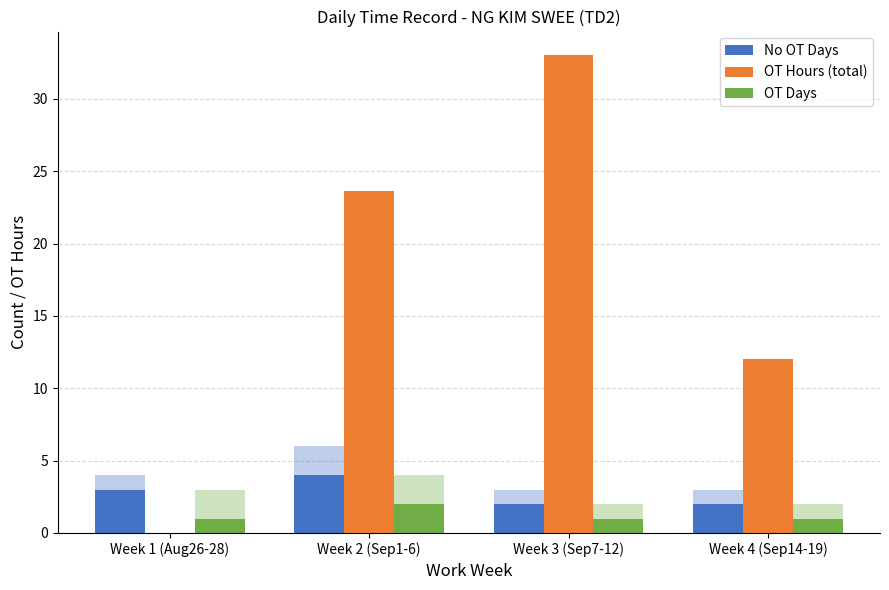

At which category is the sum across all series the highest?

Week 3 (Sep7-12)